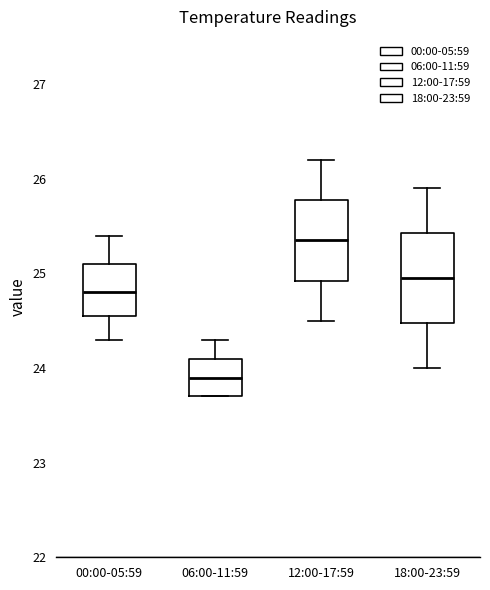

Reading left to right, transcribe this box plot: for each box, give where its median line is, the range the box spans, and where its two whiskers end, as read against the y-axis. The values are not printed on the chart, so give them approximately, as read against the axis.

00:00-05:59: median 24.8, box 24.6 to 25.1, whiskers 24.3 to 25.4
06:00-11:59: median 23.9, box 23.7 to 24.1, whiskers 23.7 to 24.3
12:00-17:59: median 25.4, box 24.9 to 25.8, whiskers 24.5 to 26.2
18:00-23:59: median 25.0, box 24.5 to 25.4, whiskers 24.0 to 25.9